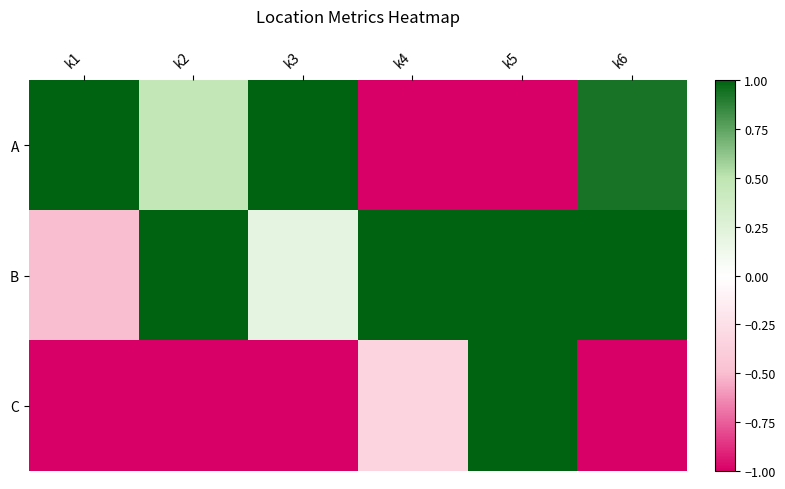

Between k2 and k3, which series saw the biggest shift?

B